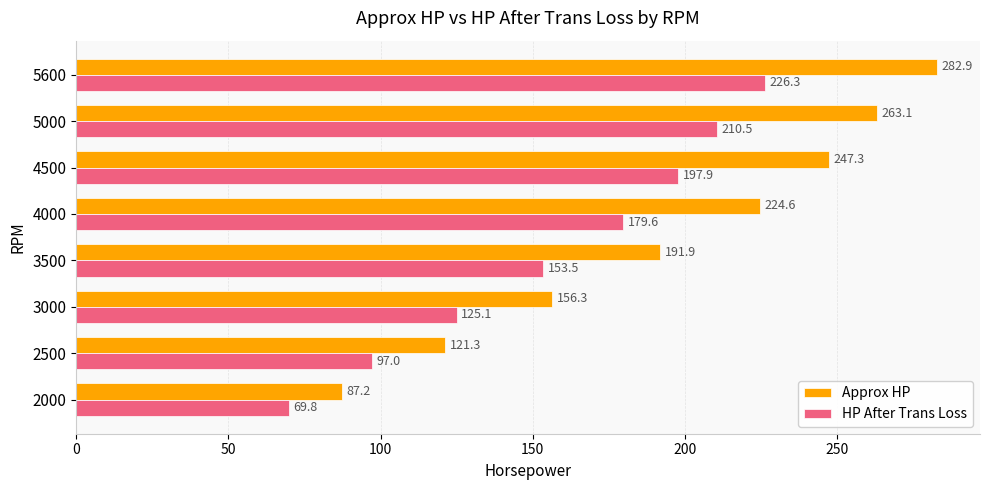

What is the average value of the HP After Trans Loss series?

157.5